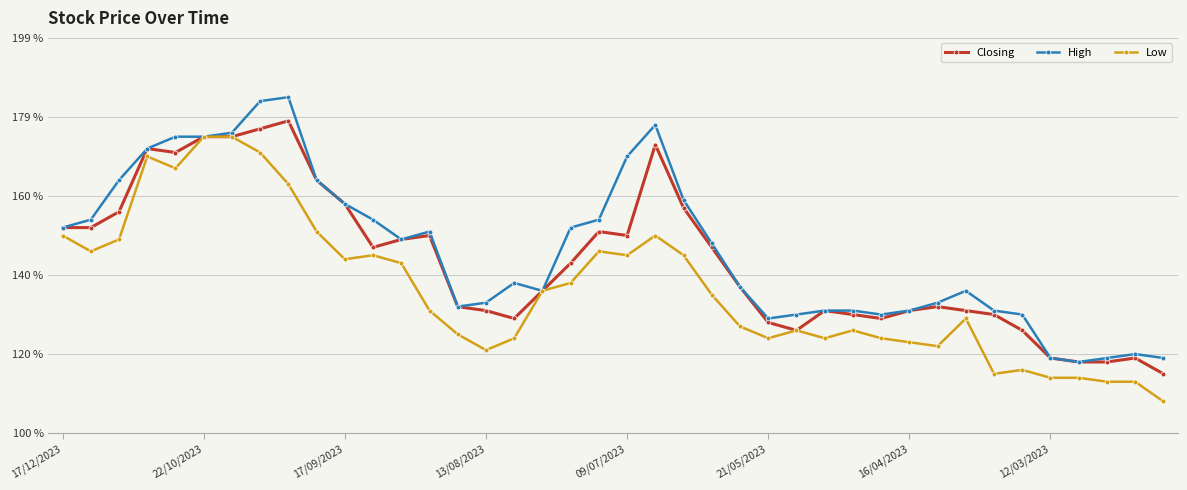

What is the value of the Low point at the 30th from the left?

1.2